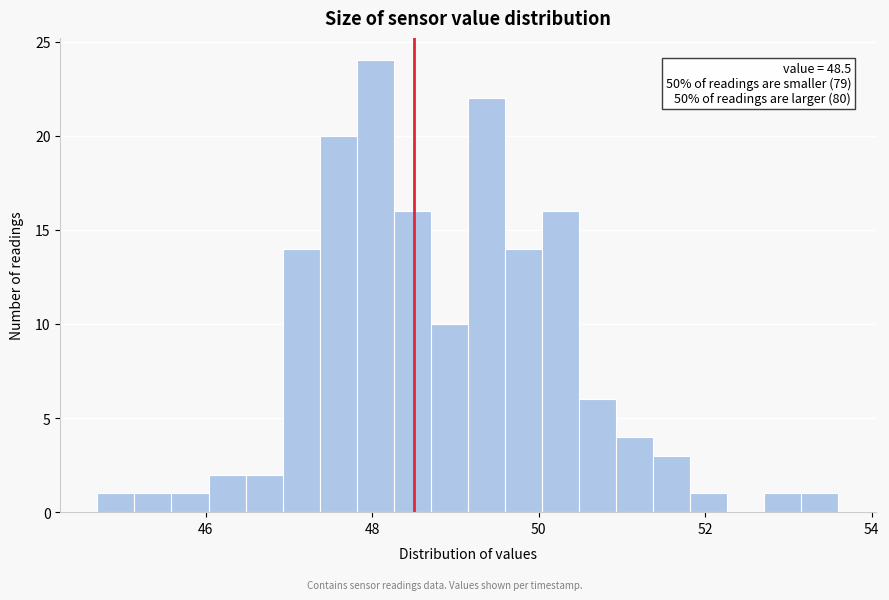

Read against the x-axis, roughly where is the centre of the tallest bar?

48.0